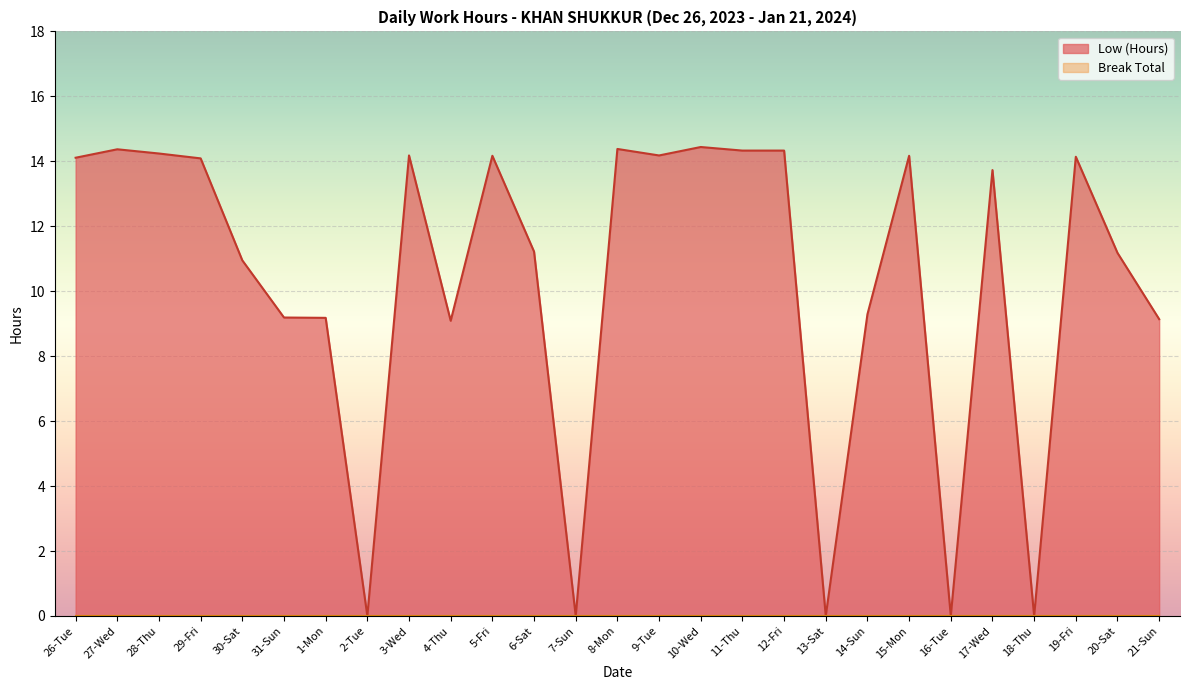

True or false: there are more than 1 points higher than both neighbors.

True